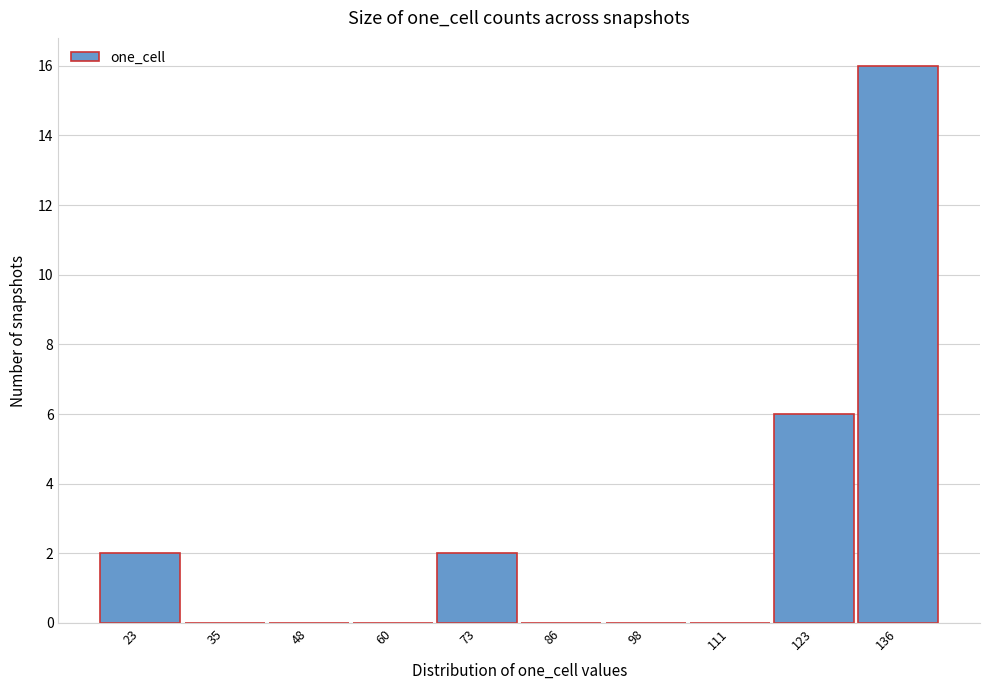

Reading left to right, extract all data points from this chart.

23=2	35=0	48=0	60=0	73=2	86=0	98=0	111=0	123=6	136=16